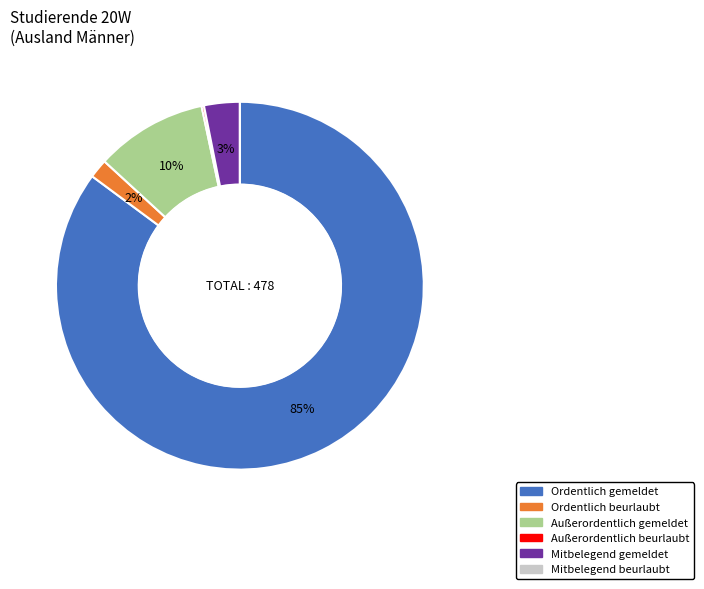

Which has a higher value, Mitbelegend gemeldet or Außerordentlich gemeldet?

Außerordentlich gemeldet